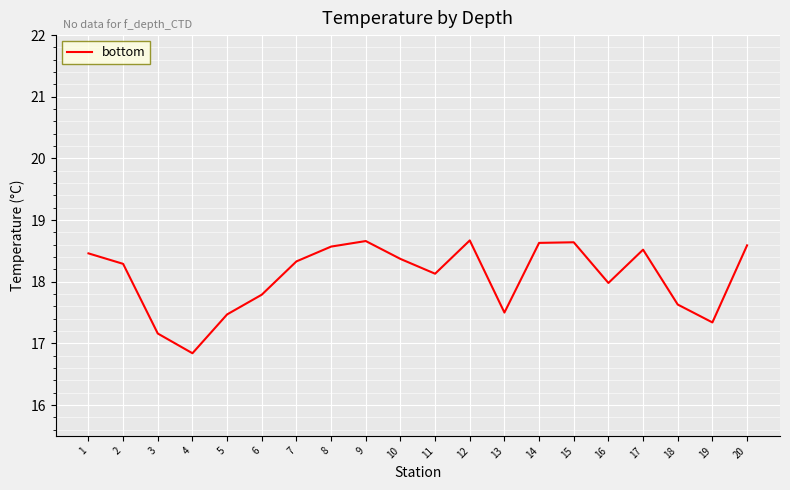

What value does the data have at 12?

18.7